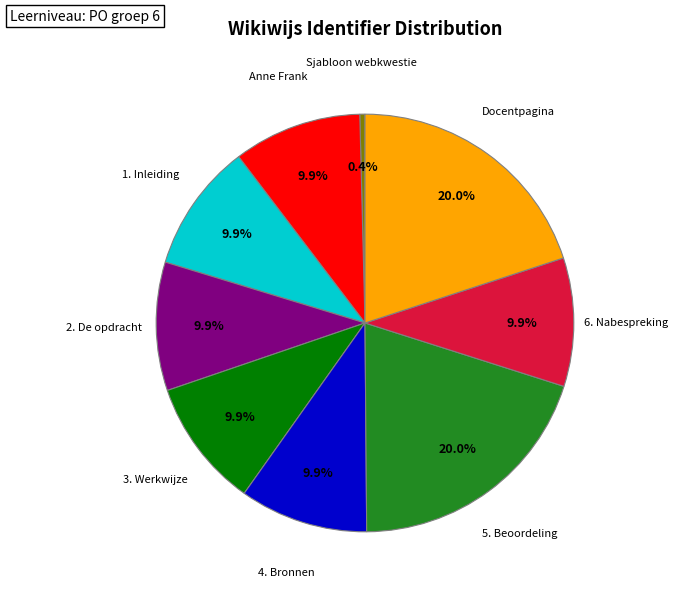

Is there any slice that represents more than half of the pie?

No